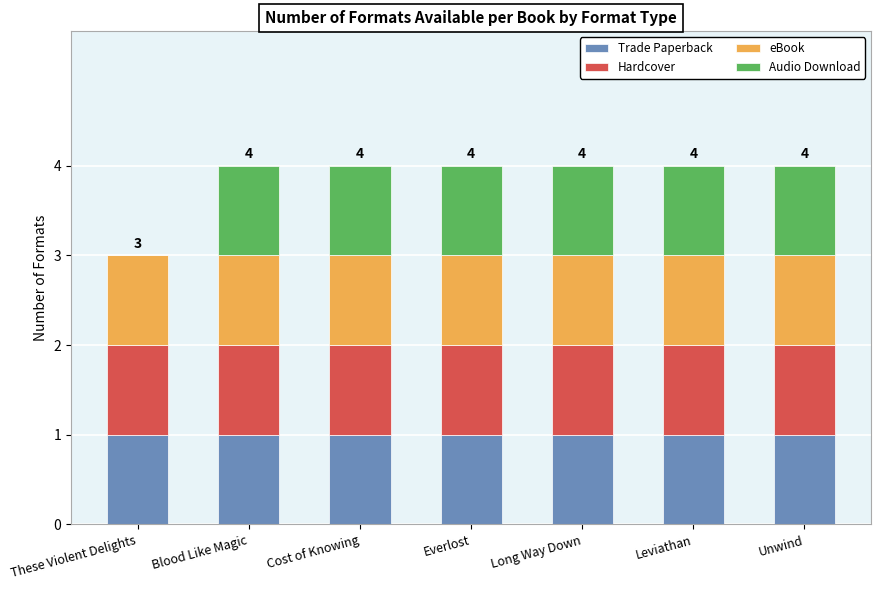

True or false: Trade Paperback has a value of 0 at Everlost.

False